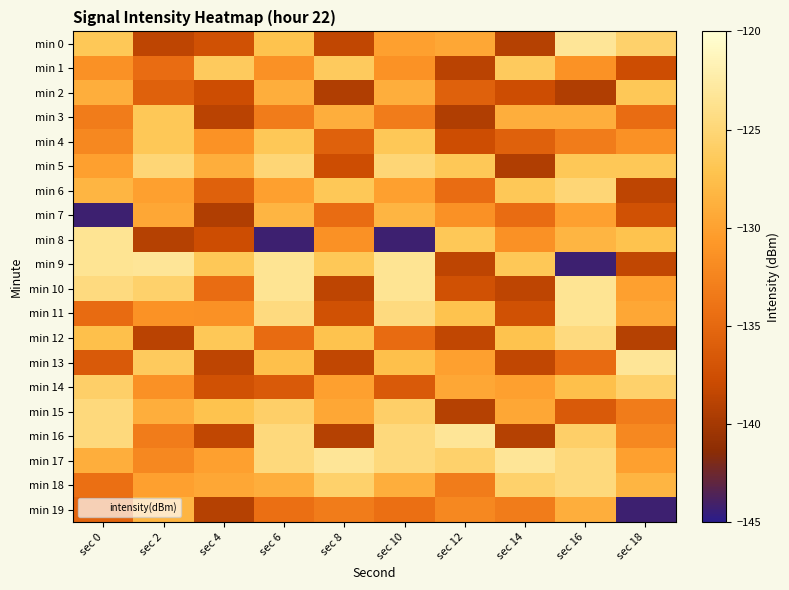

Which series changed the most between sec 8 and sec 10?

min 10